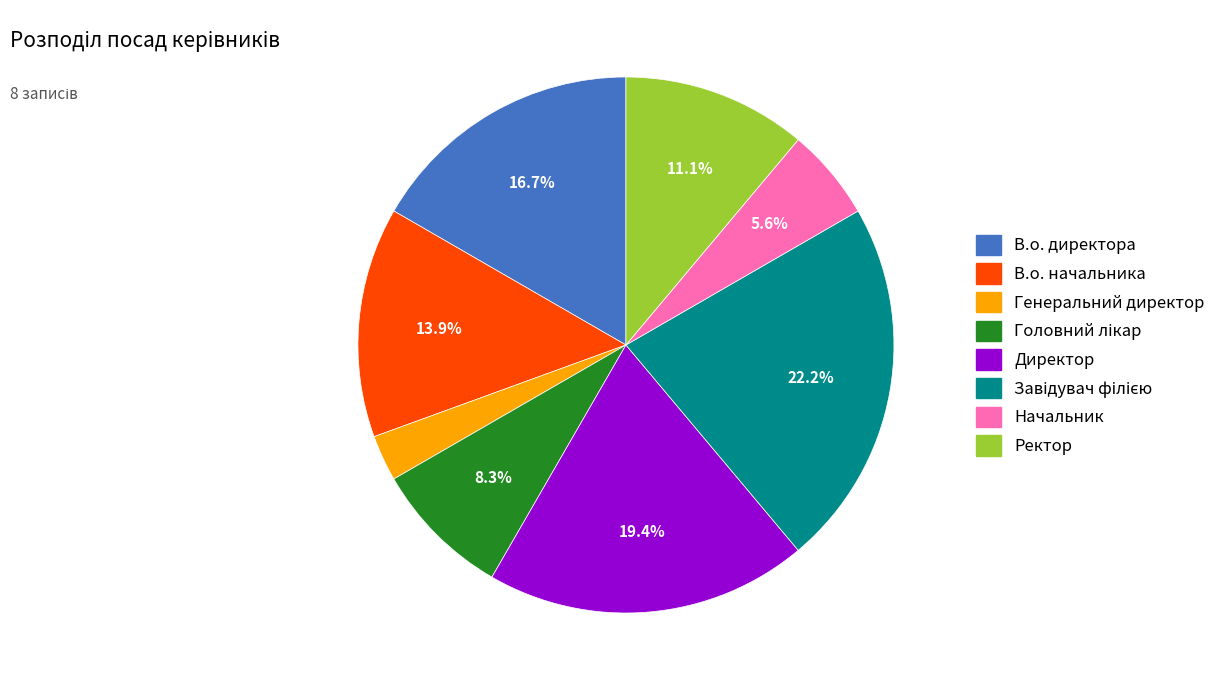

Between В.о. начальника and Директор, which is larger?

Директор